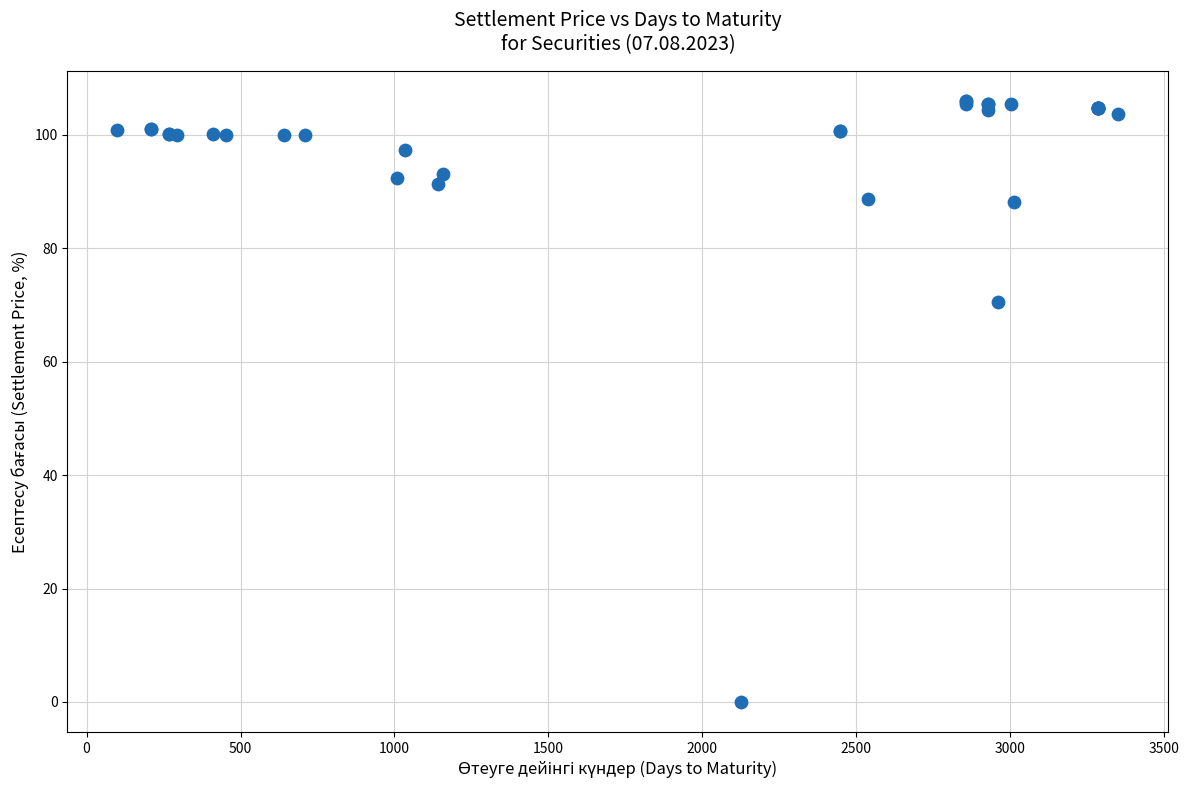

What Y value in the scatter plot is closest to 52?

70.6